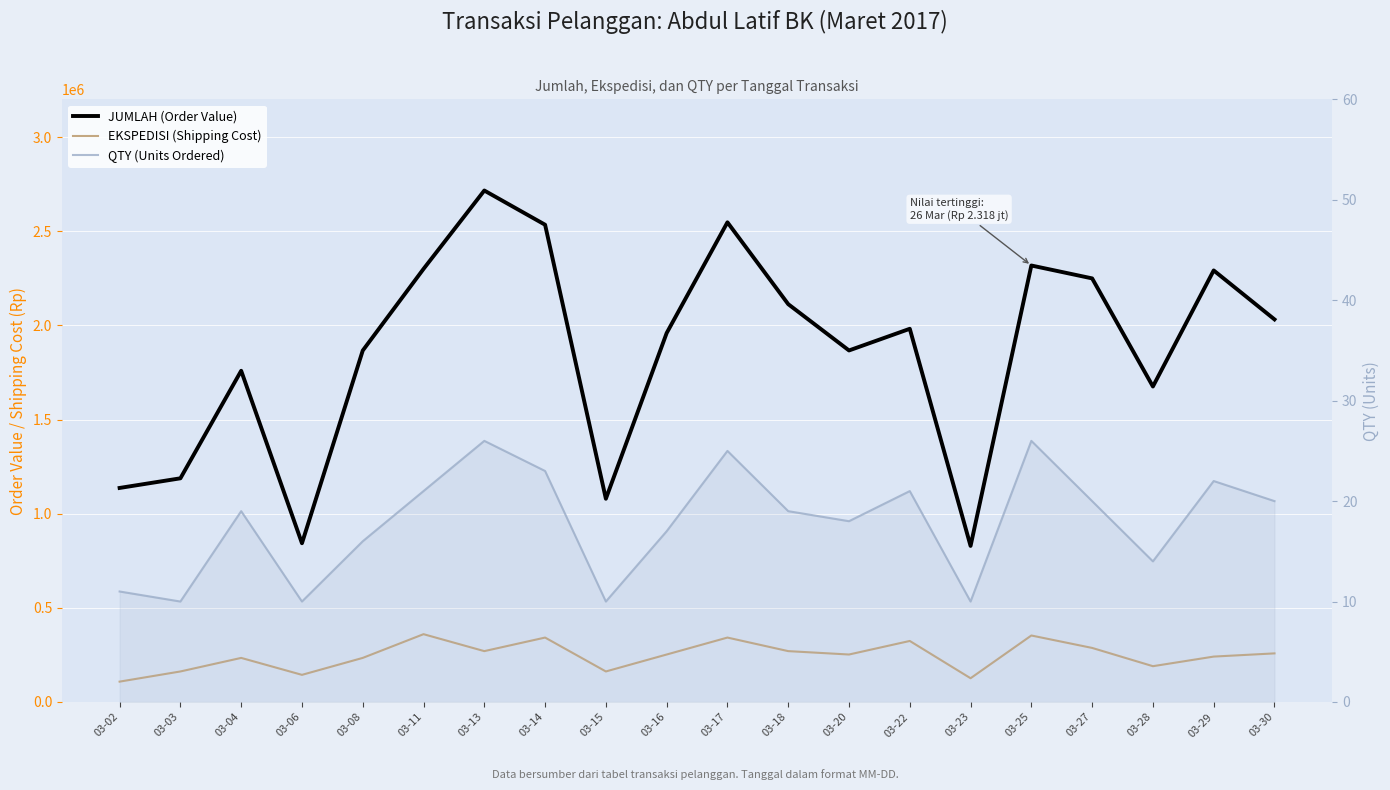

Does the chart display data point markers on the line(s)?

No